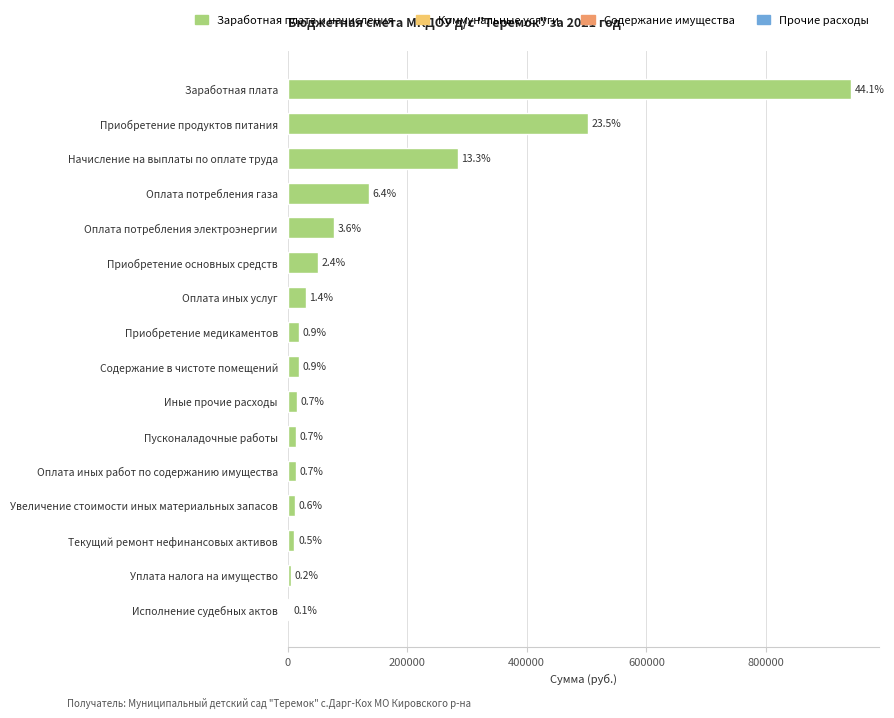

What is the maximum value shown in the chart?

941800